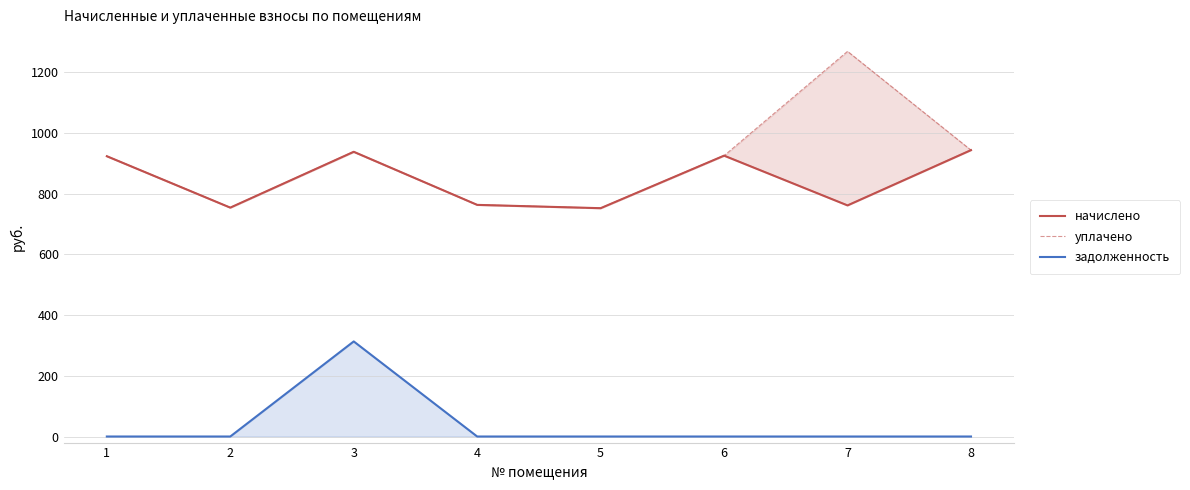

How many data points in начислено are above 923?

4